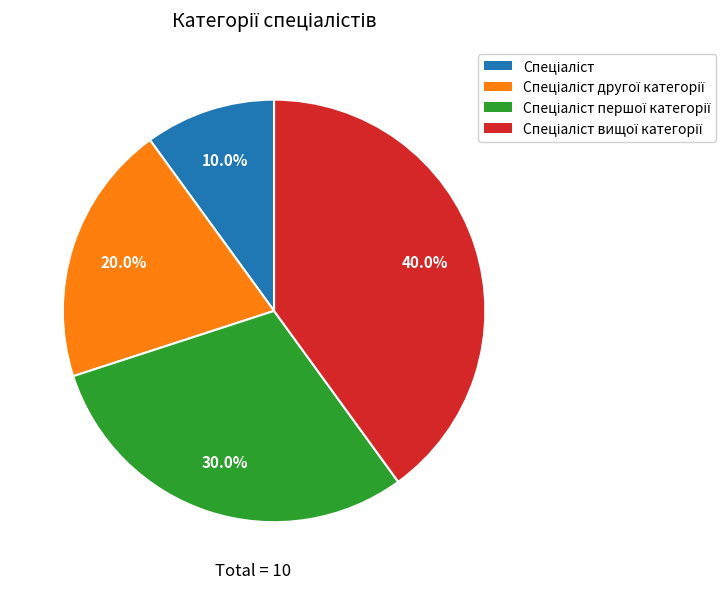

Is there any slice that represents more than half of the pie?

No